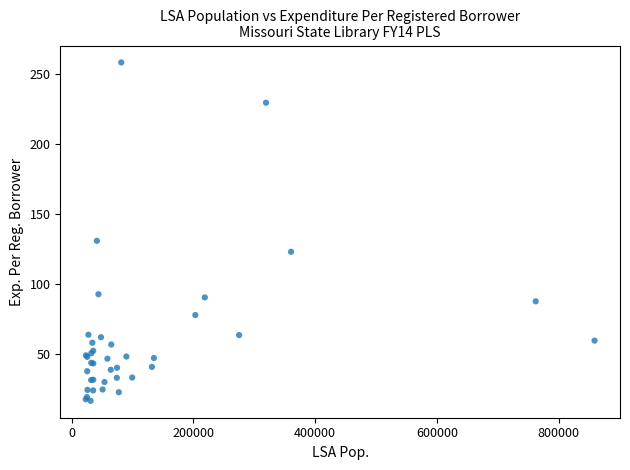

What Y value in the scatter plot is closest to 137?

130.7